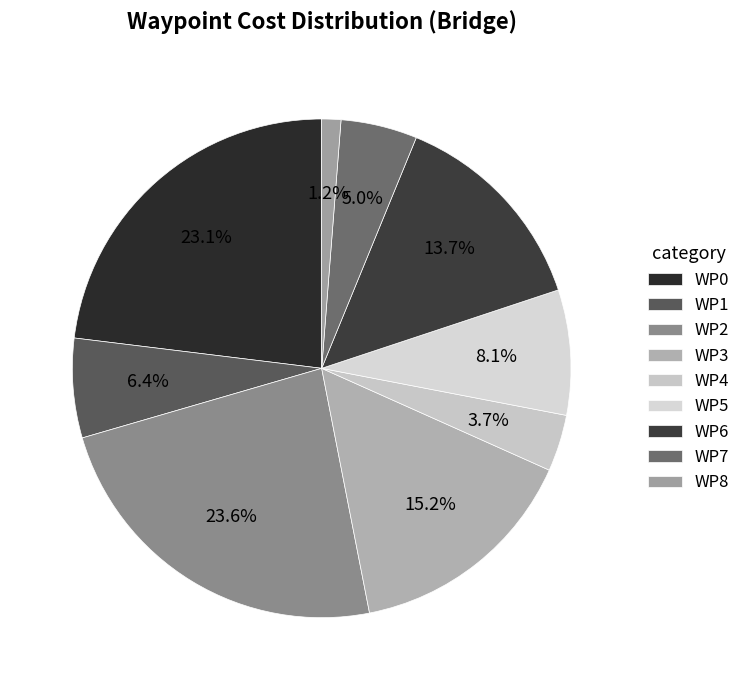

Which slice is the smallest?

WP8